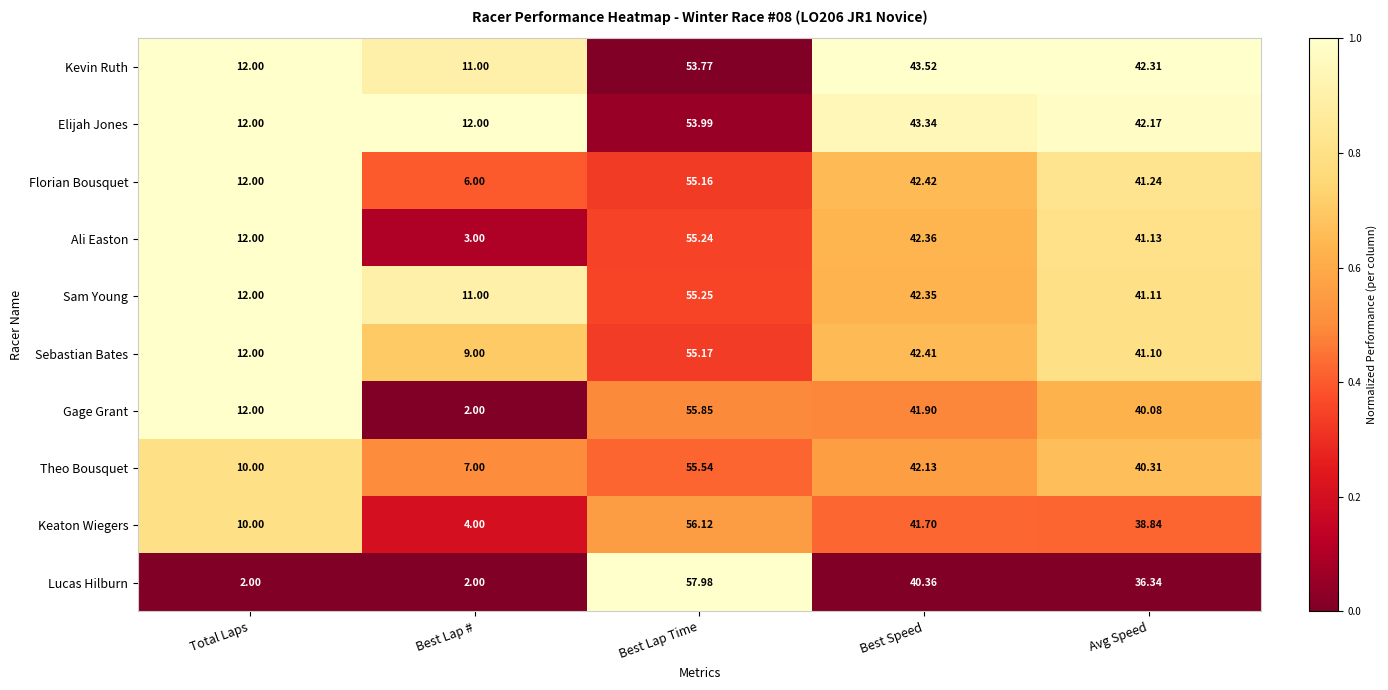

Rank the series by their maximum value, from lowest to highest.

Kevin Ruth, Elijah Jones, Florian Bousquet, Sebastian Bates, Ali Easton, Sam Young, Theo Bousquet, Gage Grant, Keaton Wiegers, Lucas Hilburn